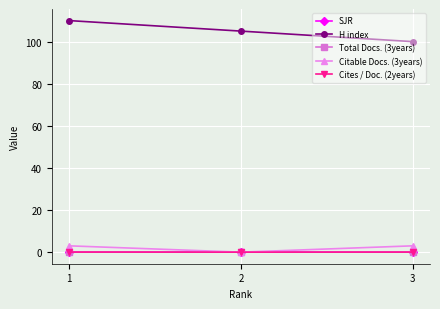

At which category does the chart reach its minimum across all series?

1